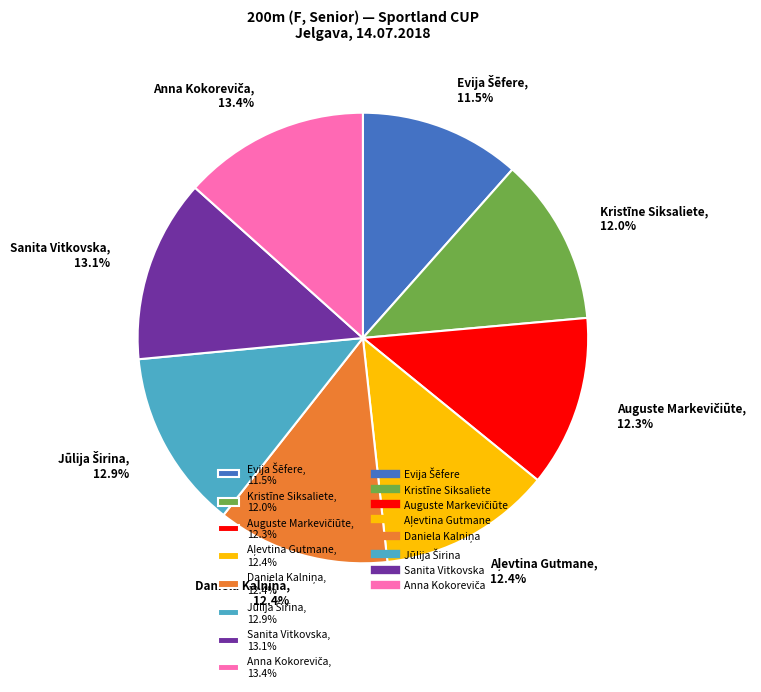

Is there a majority slice in this chart?

No